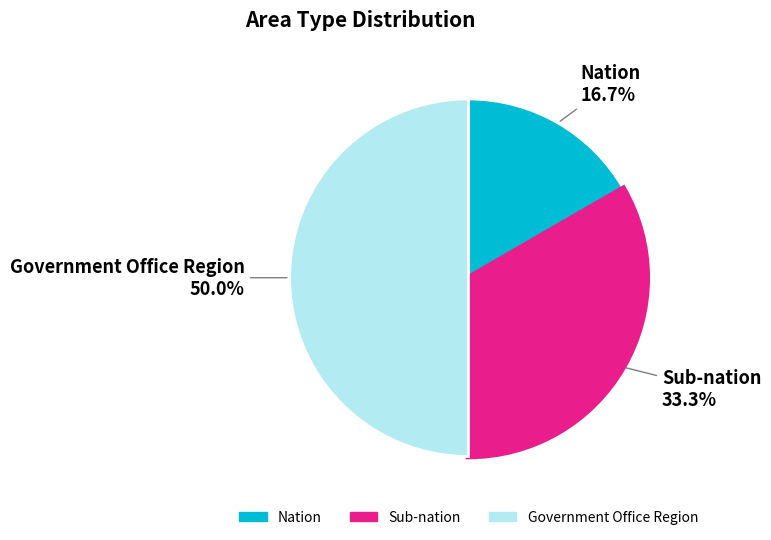

Rank the categories by value from lowest to highest.

Nation, Sub-nation, Government Office Region